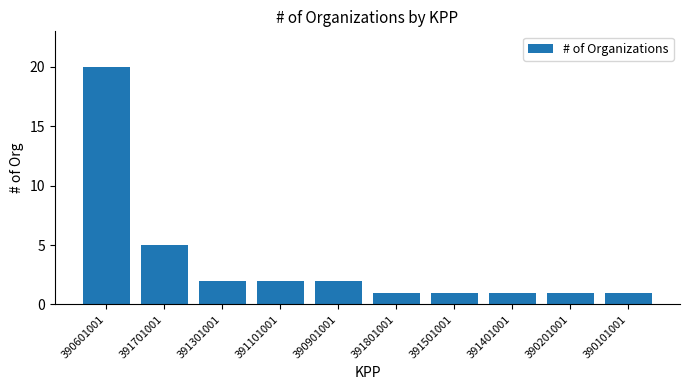

True or false: the data shows 2 at 390901001.

True